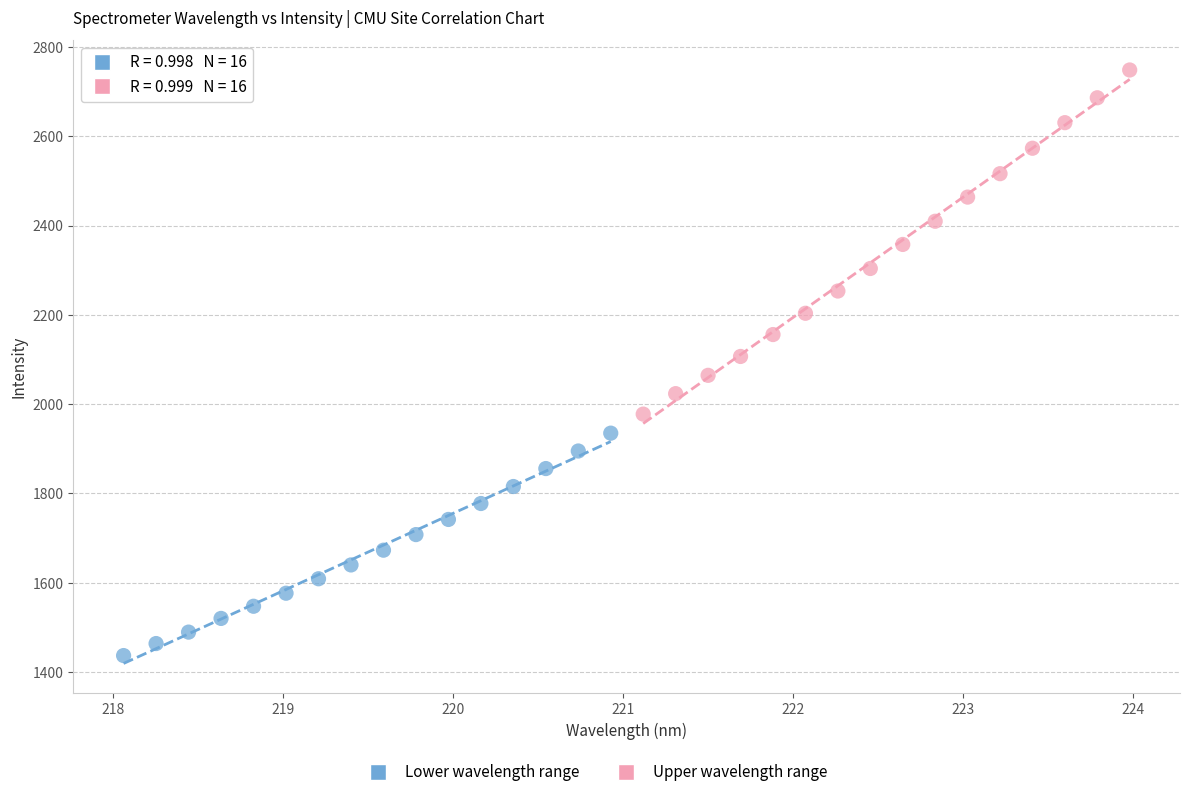

Which series has the widest spread of Y values?

Upper wavelength range